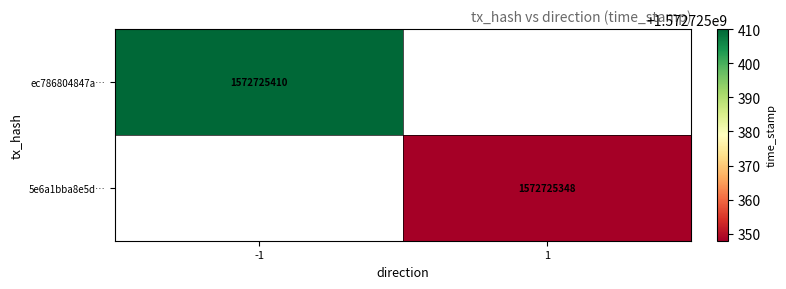

The 5e6a1bba8e5dfaa7a813085737a678c71a06381 series shows 2660547995 at 1. True or false?

False